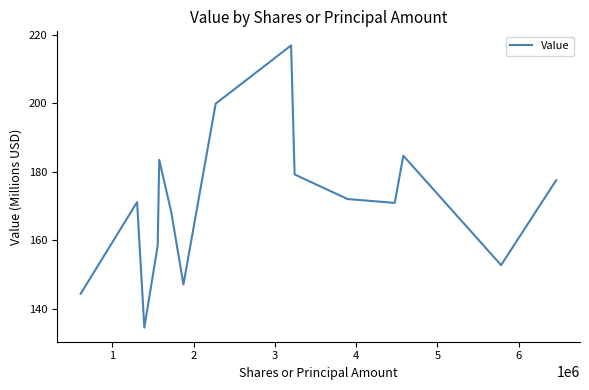

What is the difference between the maximum and minimum values?

82.4